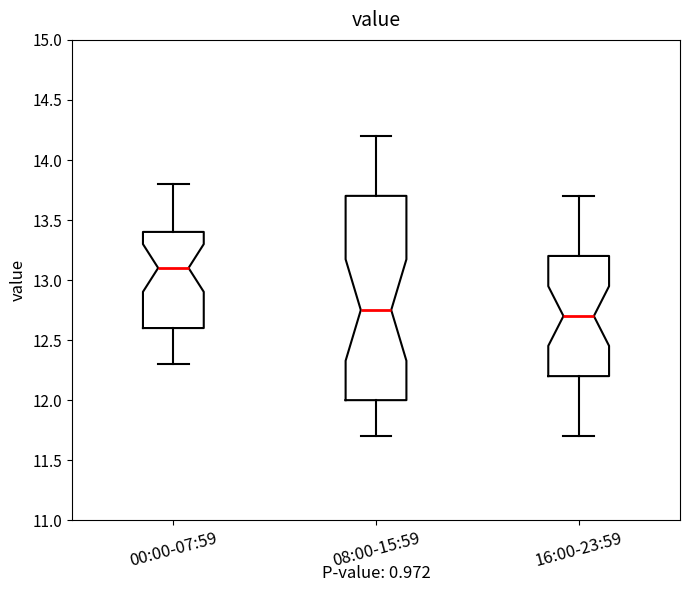

Reading left to right, read every box against the y-axis: the position of its median line, the range the box covers, and the ends of its whiskers. The values are not printed on the chart, so give them approximately, as read against the axis.

00:00-07:59: median 13.10, box 12.60 to 13.40, whiskers 12.30 to 13.80
08:00-15:59: median 12.75, box 12.00 to 13.70, whiskers 11.70 to 14.20
16:00-23:59: median 12.70, box 12.20 to 13.20, whiskers 11.70 to 13.70